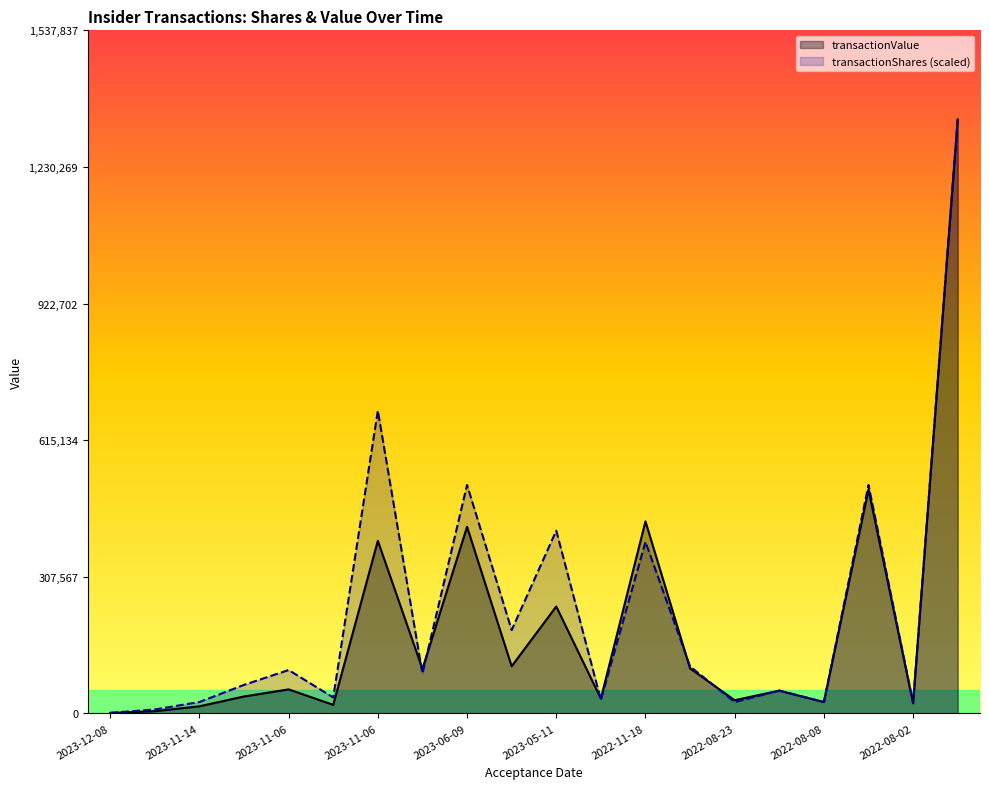

How many distinct data groups are displayed?

2